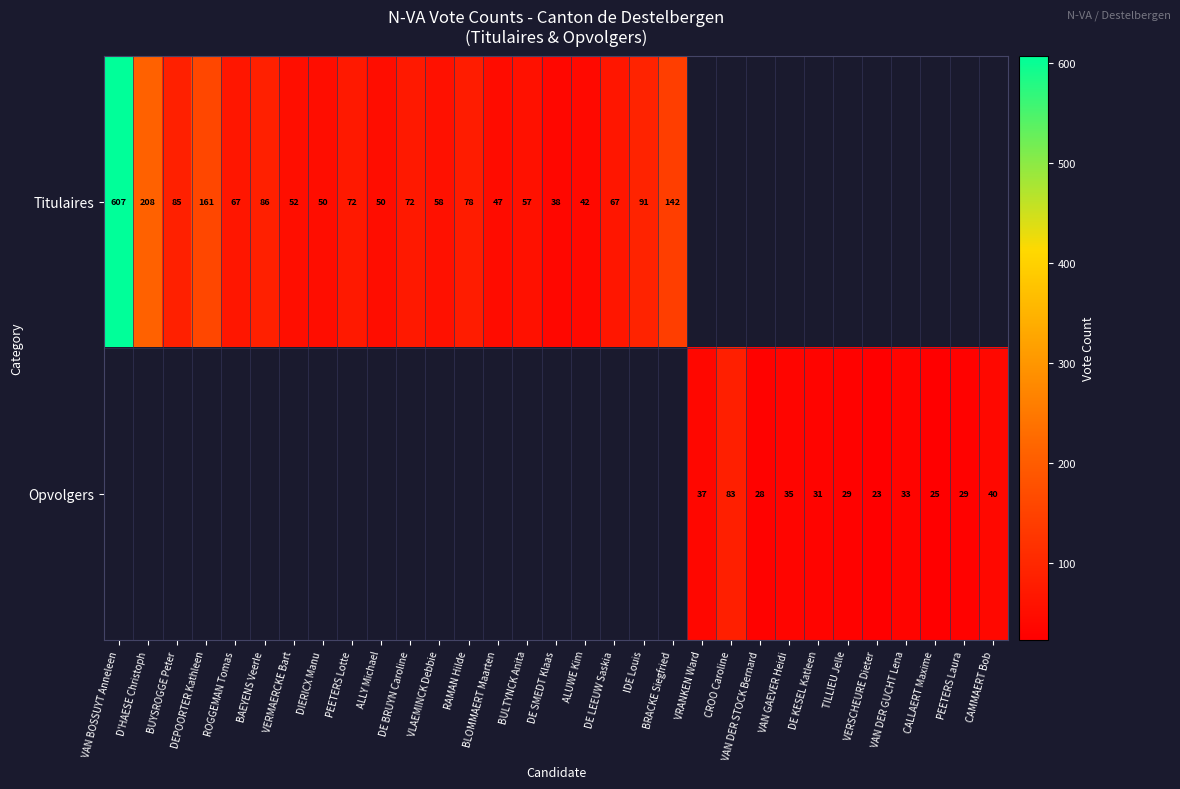

The value of Opvolgers at VERSCHEURE Dieter is 8. True or false?

False